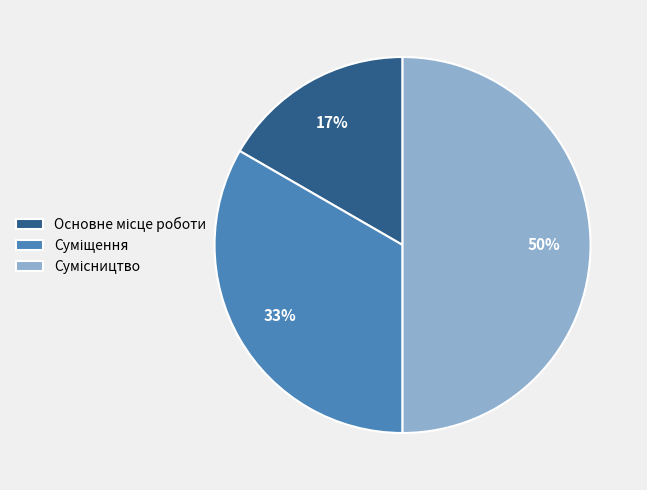

To the nearest percent, what is the average slice percentage?

33%